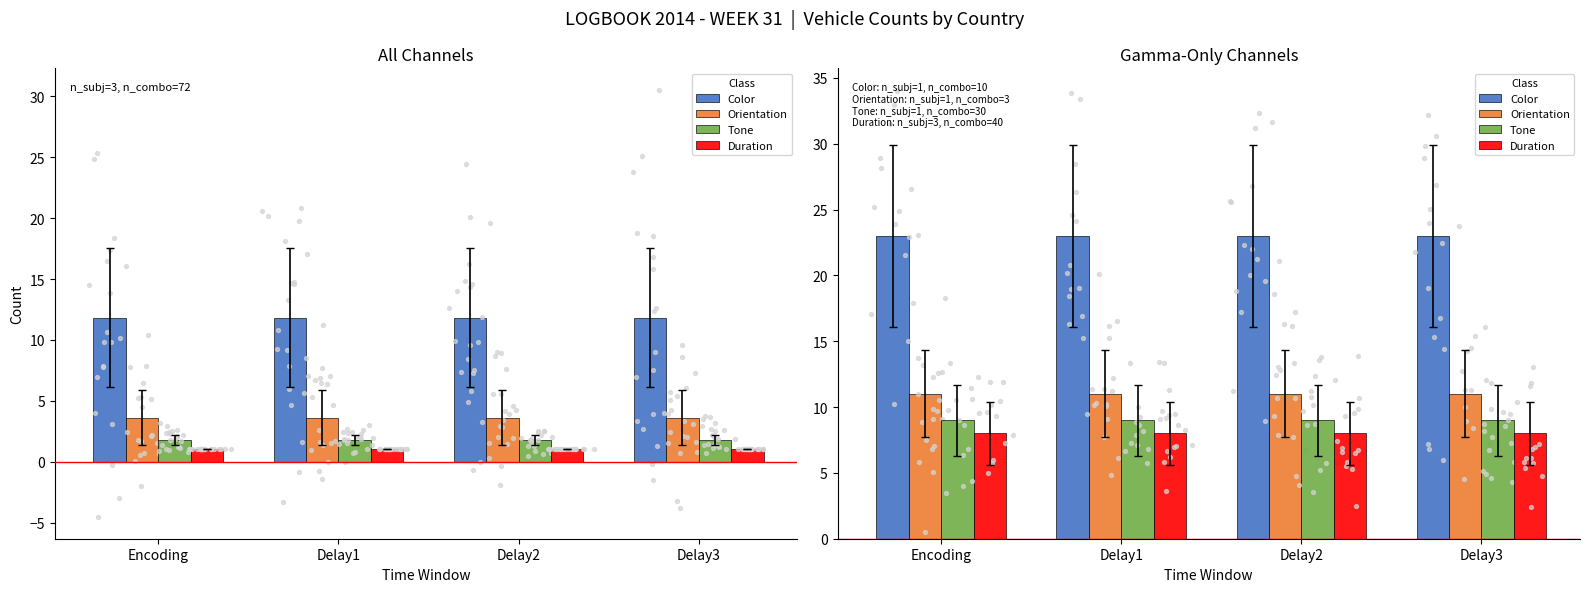

Which series contains the highest Y value?

Color